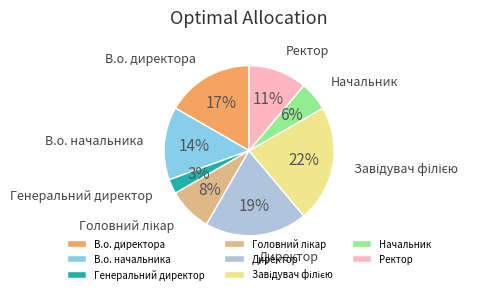

To the nearest percent, what is the difference between the largest and smallest slice percentages?

19%